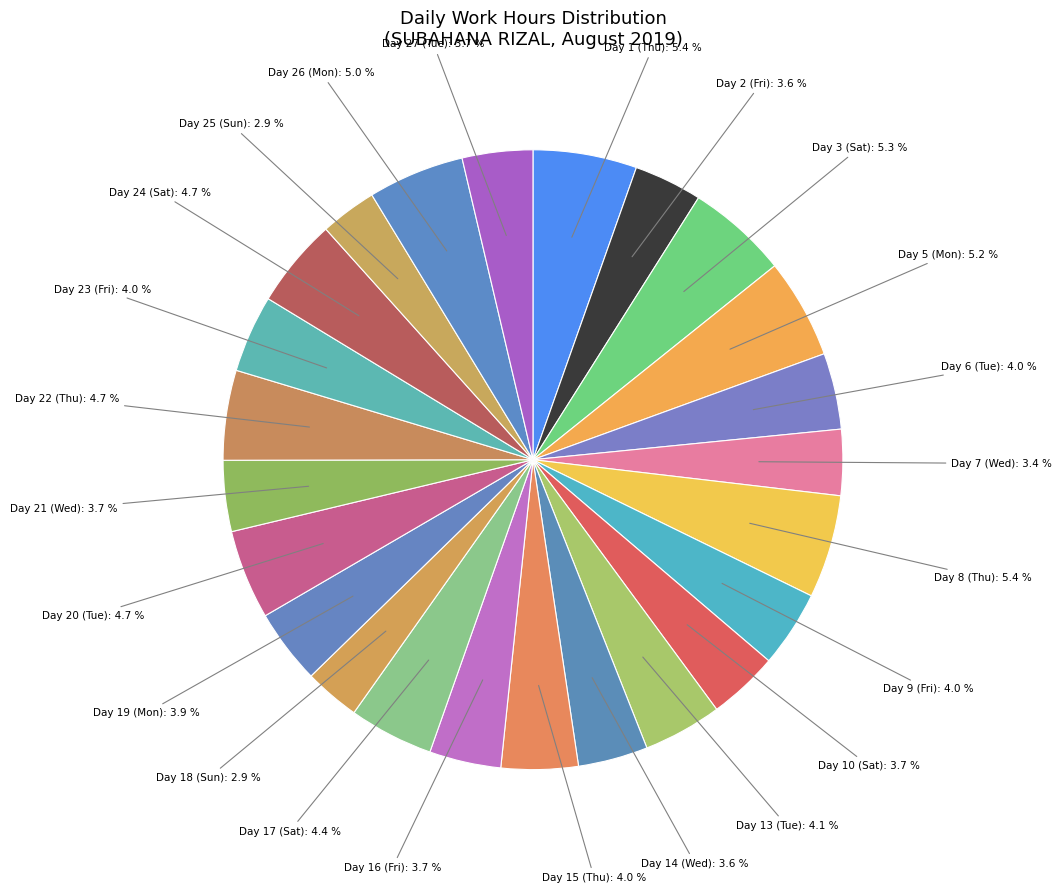

Between Day 26 (Mon): 5.0 % and Day 14 (Wed): 3.6 %, which is larger?

Day 26 (Mon): 5.0 %